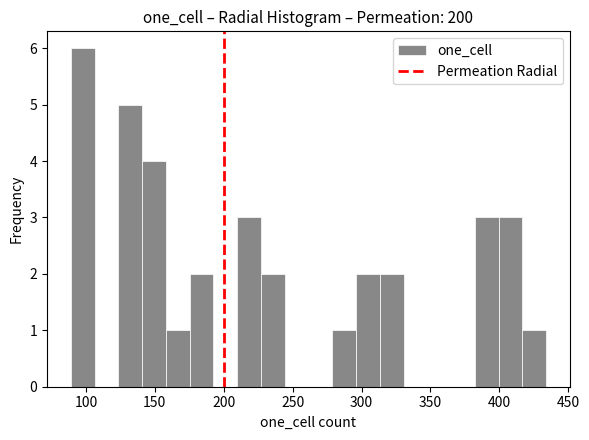

Around what value on the x-axis is the tallest bar? Give the approximate position of its centre, as read against the axis.

100